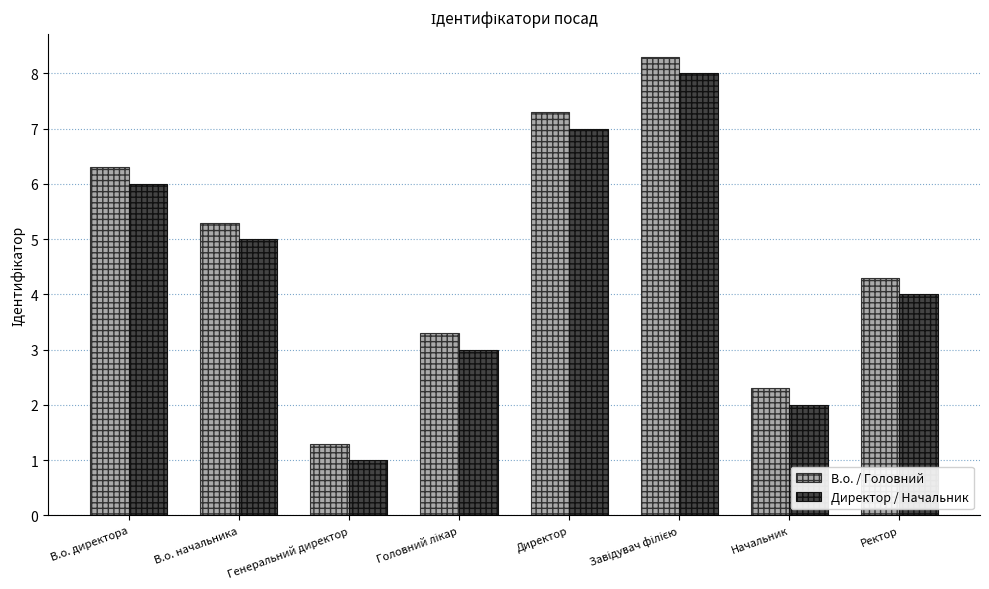

What is the total value across all series at Директор?

14.3